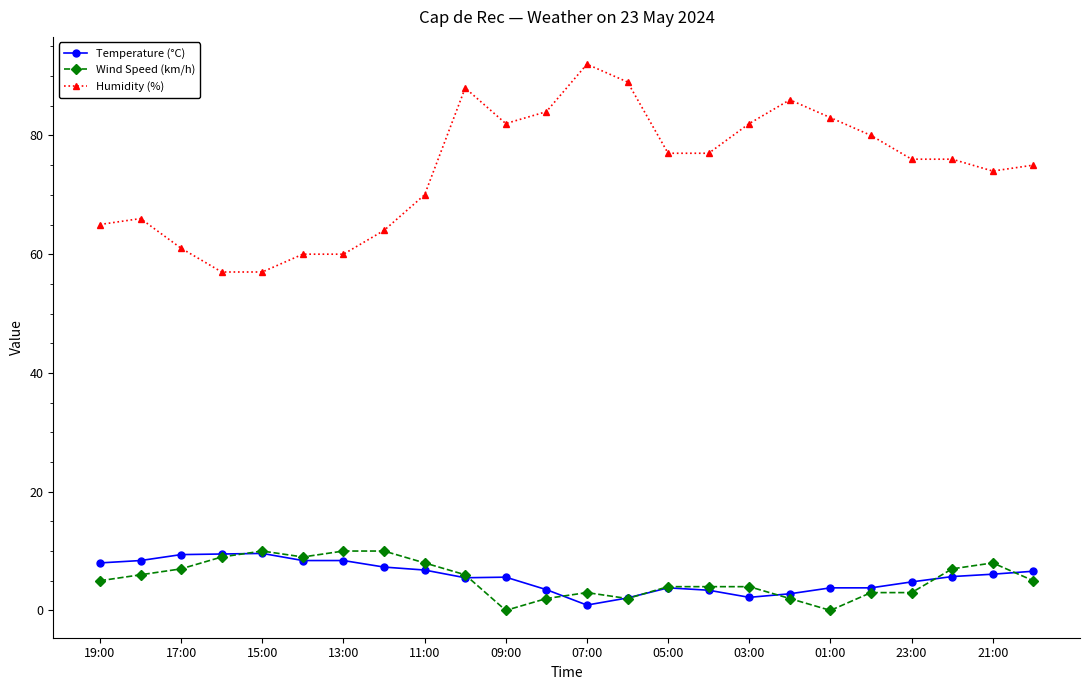

What is the sum of all Temperature (°C) values?

136.4